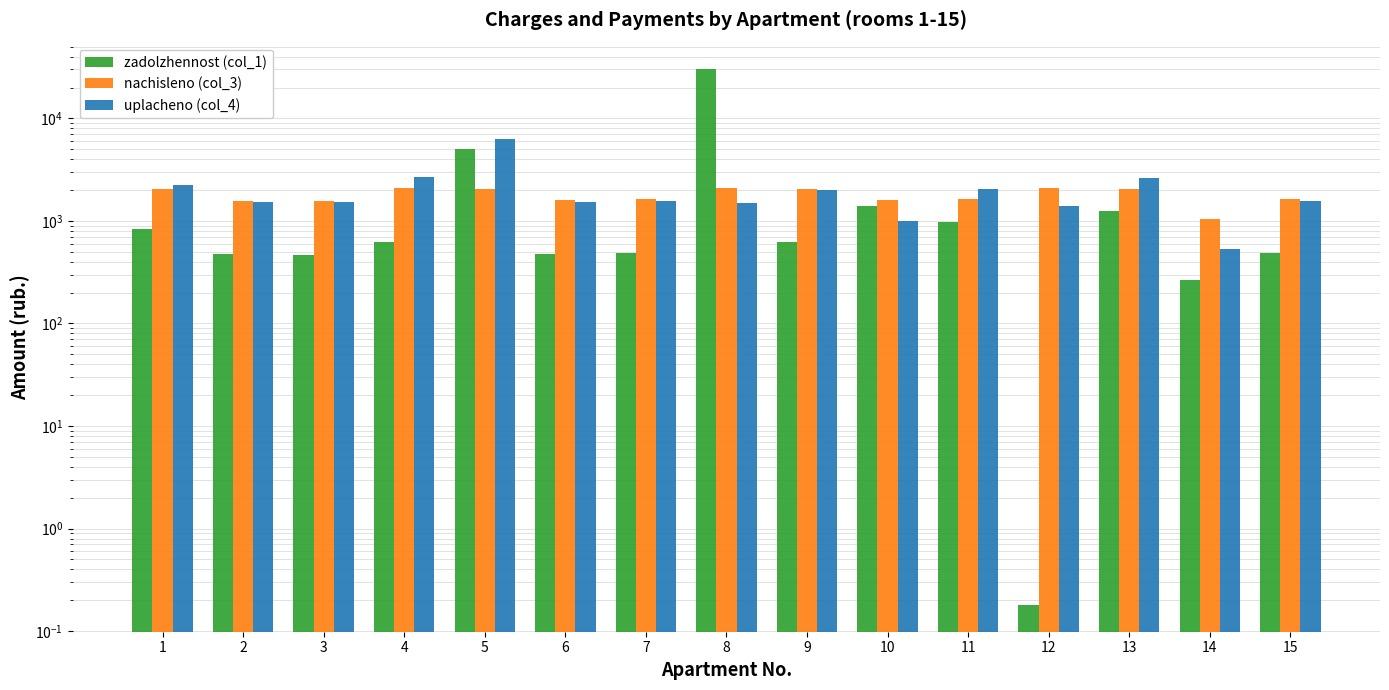

At which category does the chart reach its peak across all series?

8